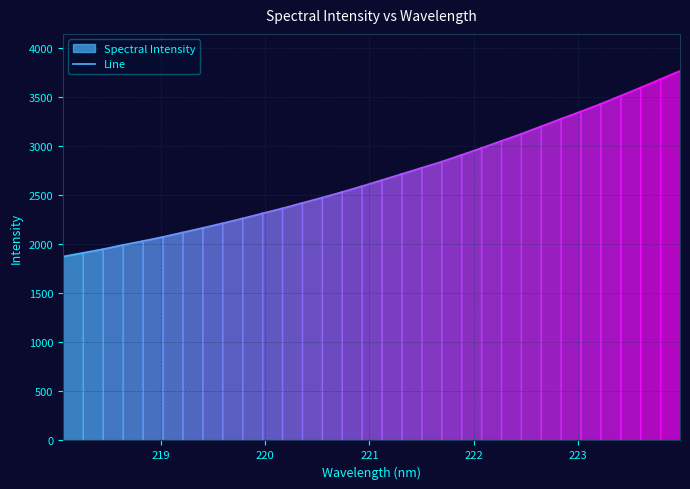

How many data points are less than 1911?

1